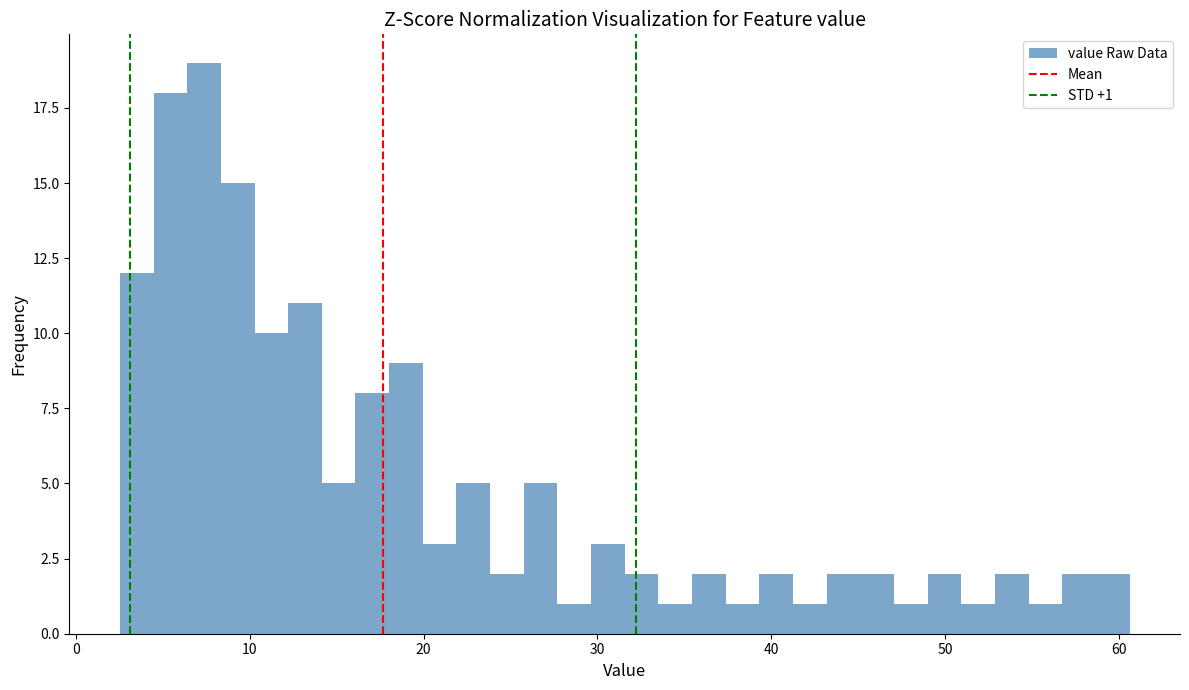

Around what value on the x-axis is the tallest bar? Give the approximate position of its centre, as read against the axis.

7